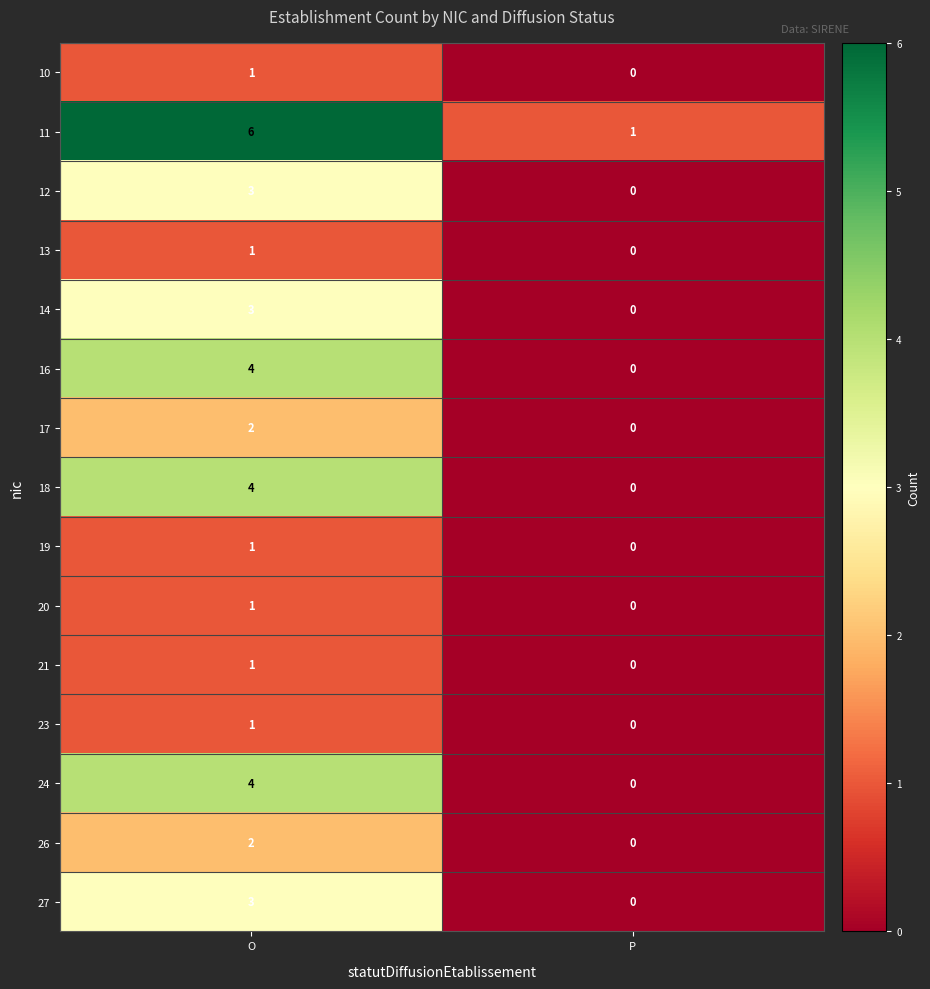

Which label corresponds to the largest value in the chart?

O